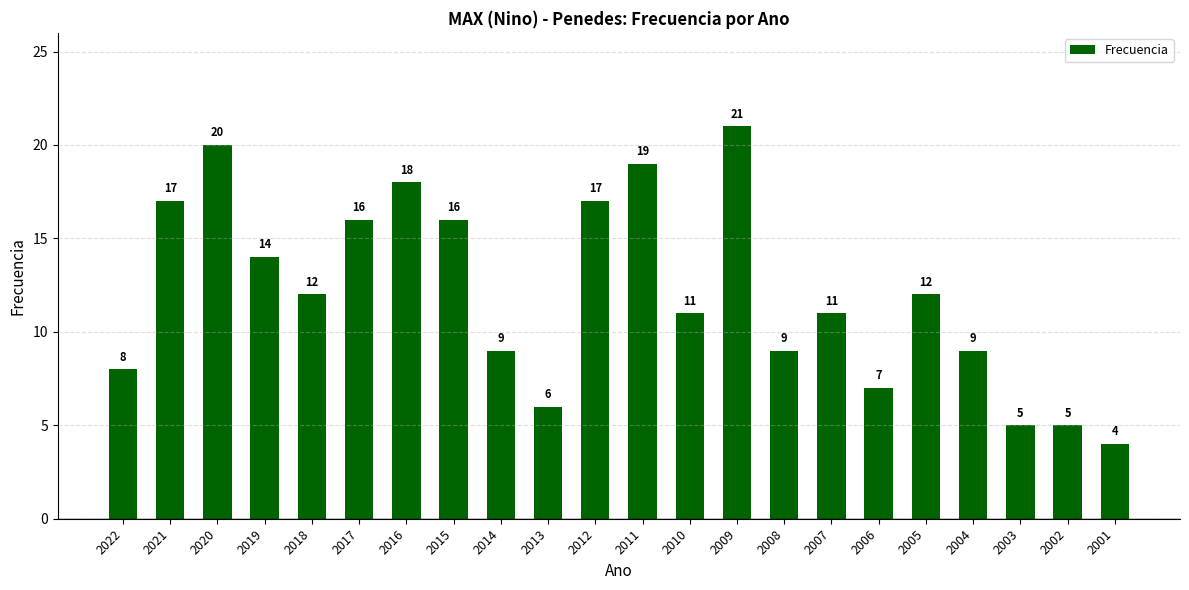

Which label corresponds to the smallest value in the chart?

2001